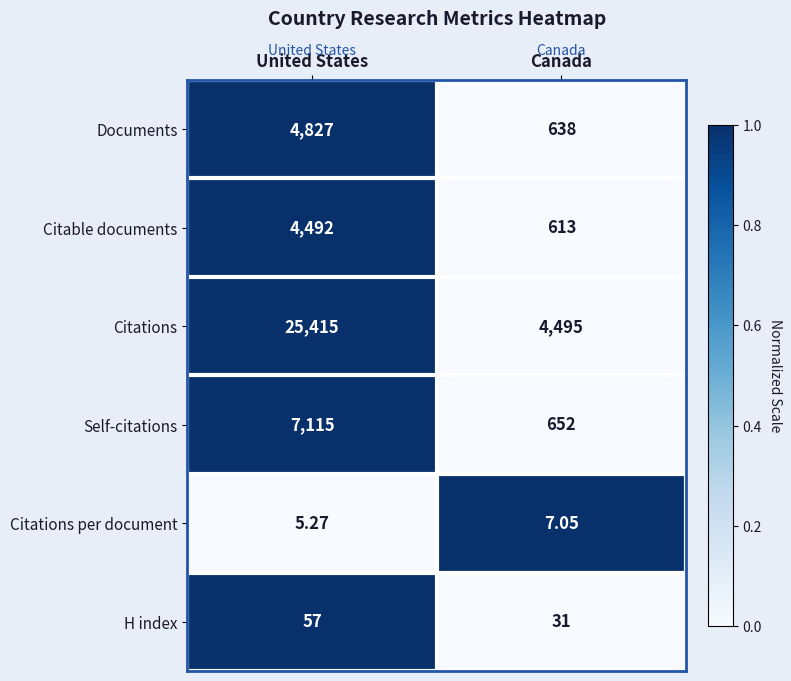

Where is Citations per document nearest to the value 6?

United States